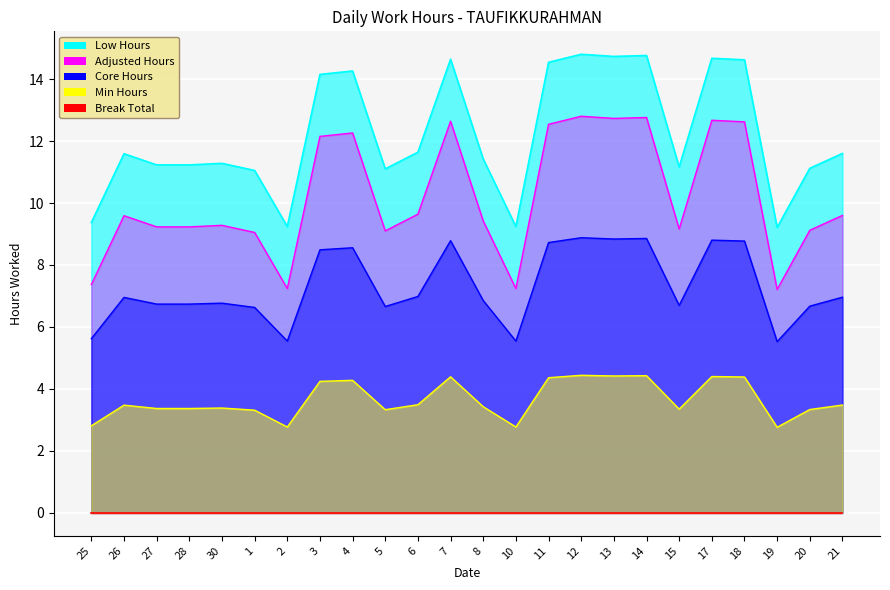

At which category does the chart reach its peak across all series?

12